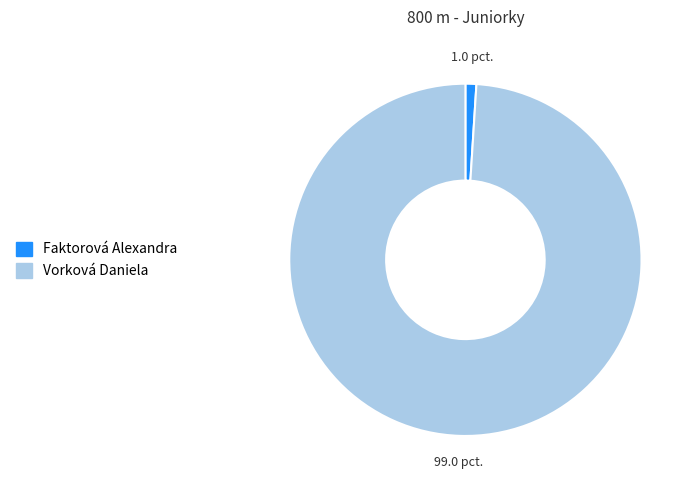

How many segments does this pie chart have?

2